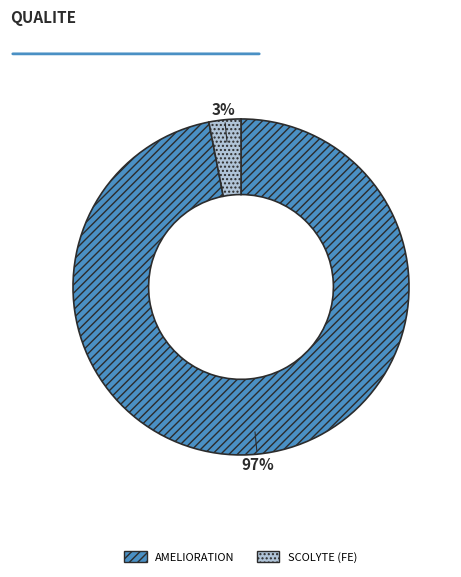

Do AMELIORATION and SCOLYTE (FE) together represent more than half of the pie?

Yes